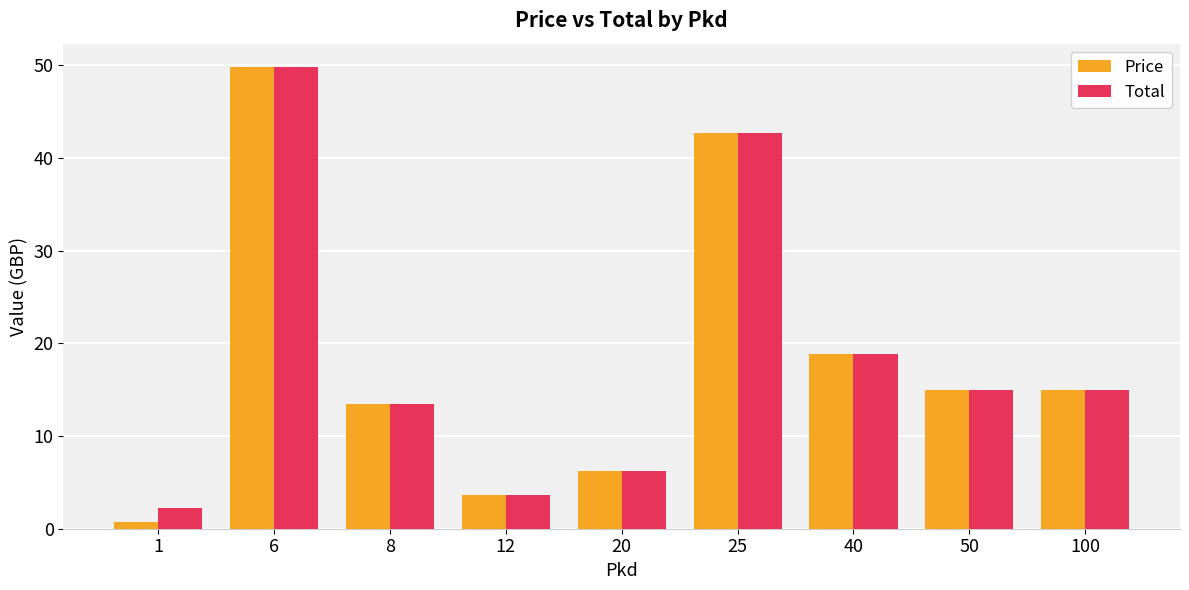

How many bars are there in each group?

2